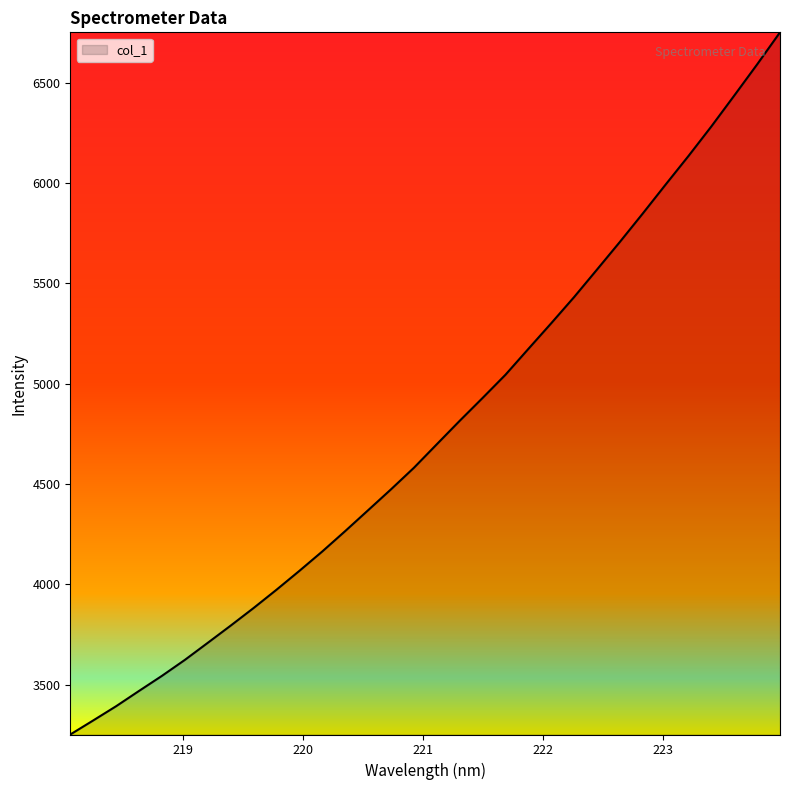

What is the smallest value displayed?

3251.8